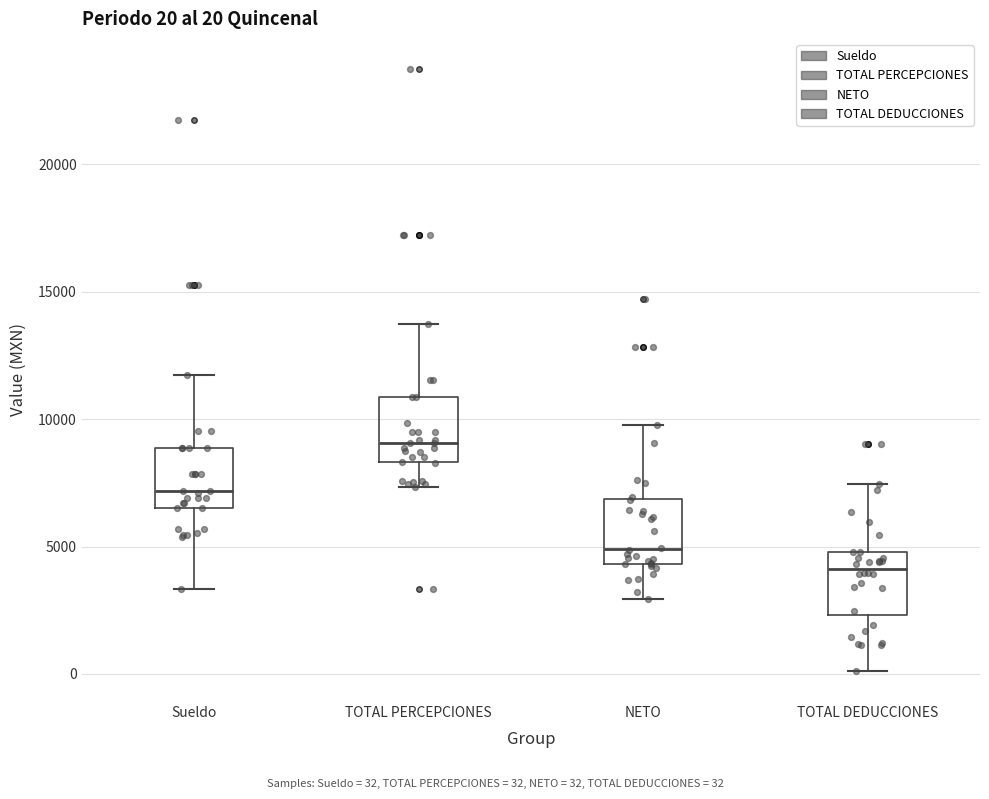

Which box's median line is the highest?

TOTAL PERCEPCIONES